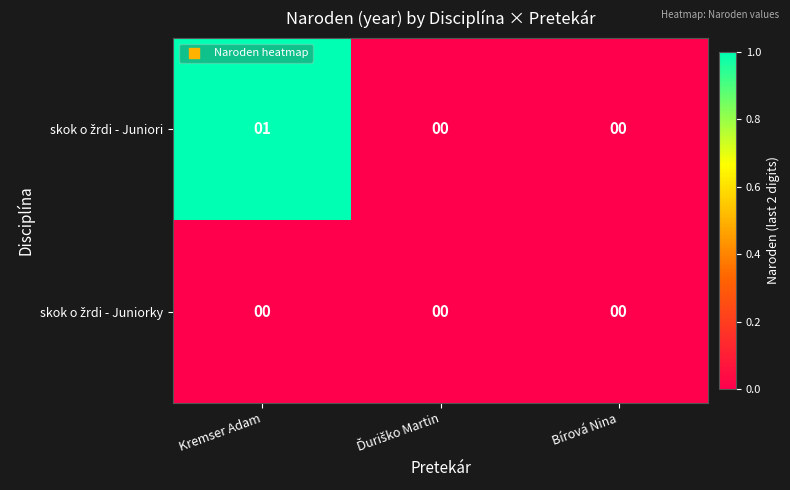

At which category is the sum across all series the highest?

Kremser Adam